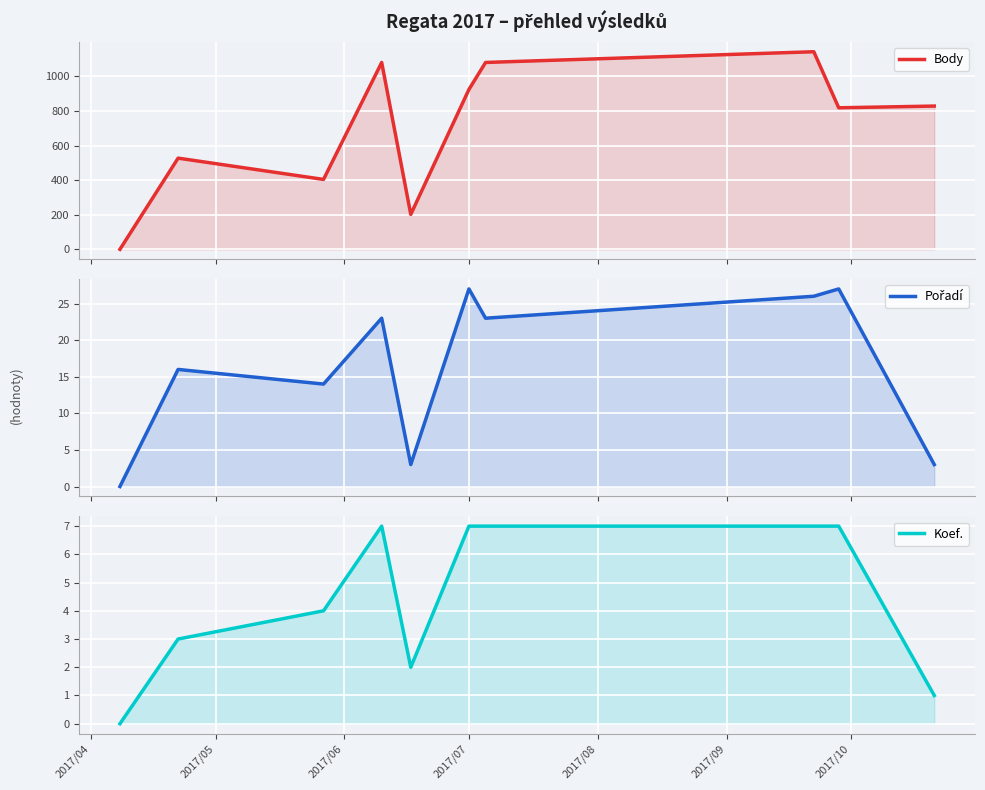

True or false: Pořadí has more than 1 interior local peaks.

True